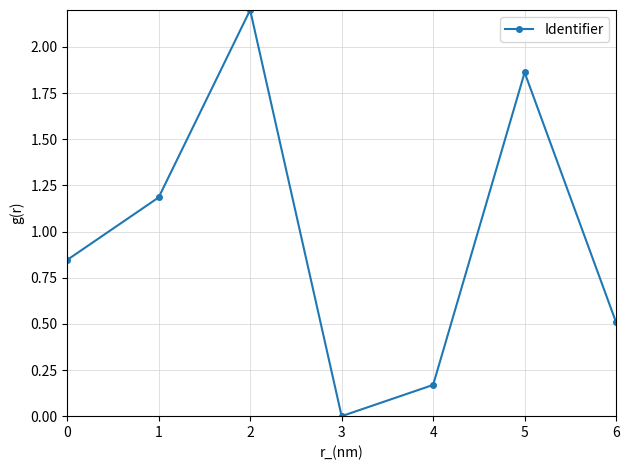

What is the change in value from 3 to 6?

+0.5